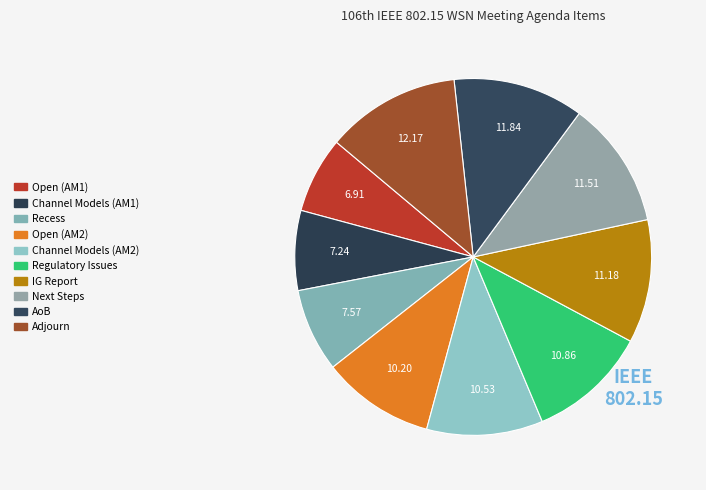

Count the number of slices in the pie.

10